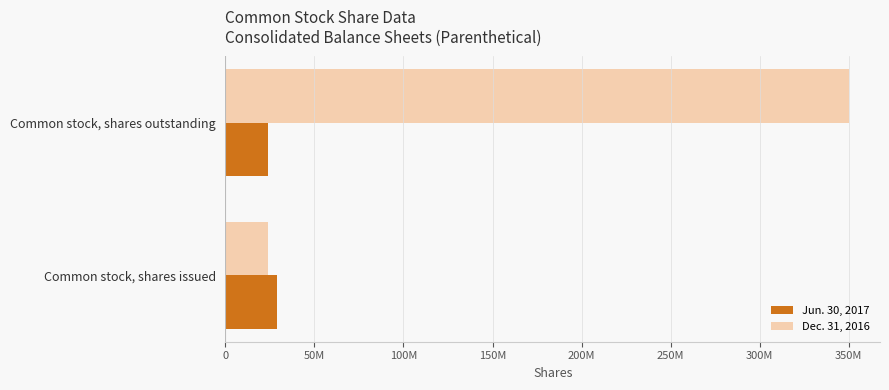

What is the minimum value shown in the chart?

24202921